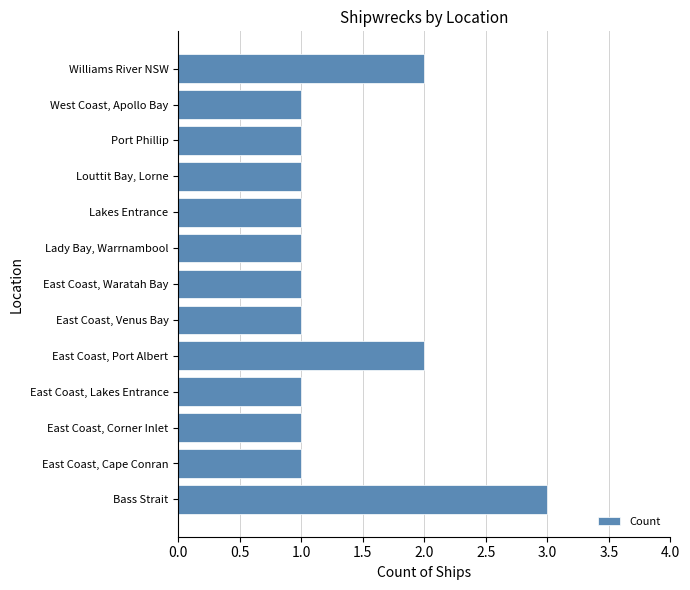

Count the number of data series in this chart.

1